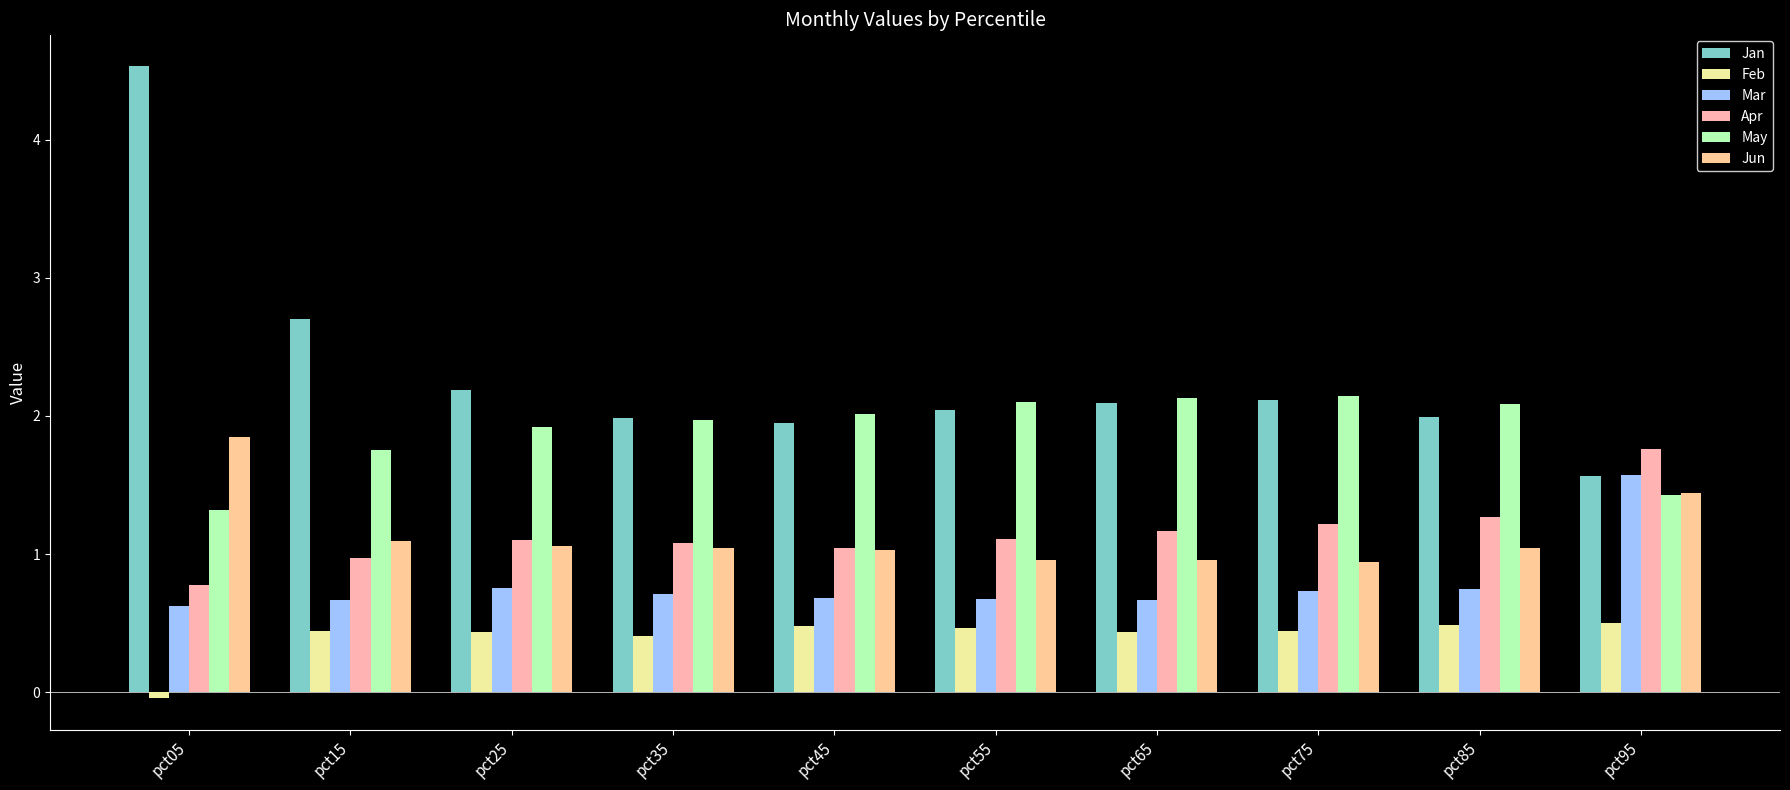

Rank the categories by Jun value from highest to lowest.

pct05, pct95, pct15, pct25, pct85, pct35, pct45, pct55, pct65, pct75